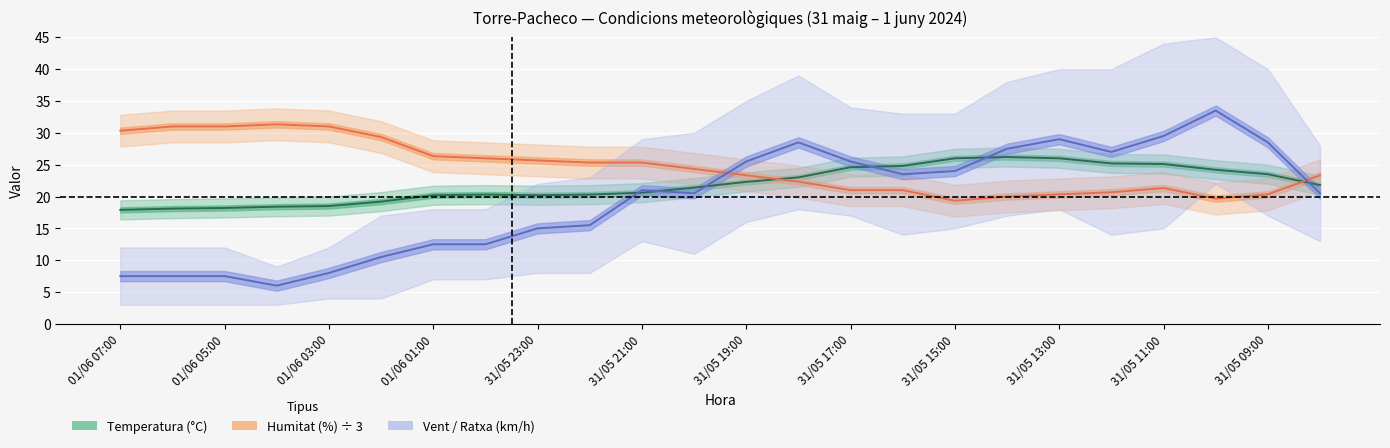

What is the difference between the Vent mig (km/h) values at 01/06 05:00 and 18?

21.5